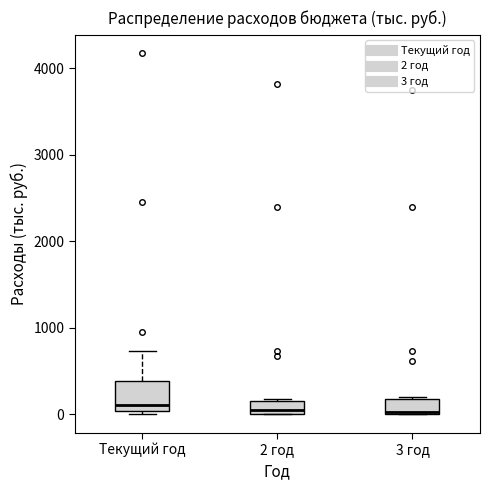

Reading left to right, transcribe this box plot: for each box, give where its median line is, the range the box spans, and where its two whiskers end, as read against the y-axis. The values are not printed on the chart, so give them approximately, as read against the axis.

Текущий год: median 100, box 0 to 400, whiskers 0 (just below the box's lower edge) to 700
2 год: median 100, box 0 to 200, whiskers 0 to 200
3 год: median 0, box 0 to 200, whiskers 0 to 200